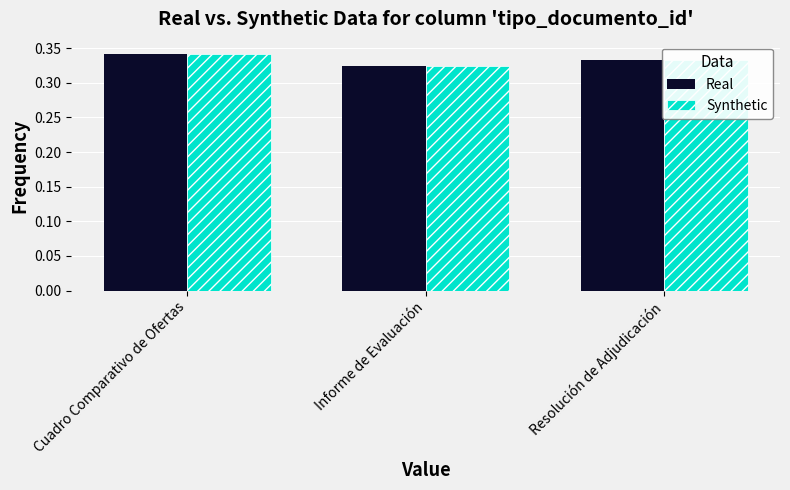

At which category is the sum across all series the highest?

Cuadro Comparativo de Ofertas